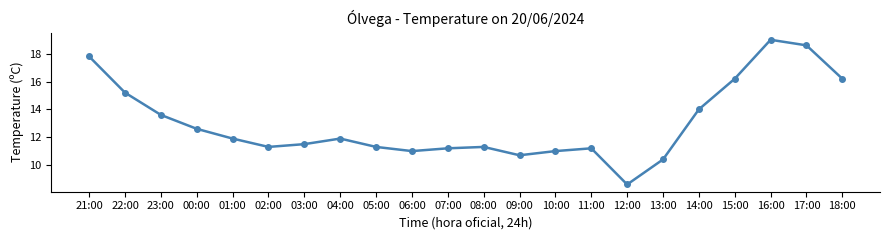

The chart shows a value of 23.1 at 23:00. True or false?

False